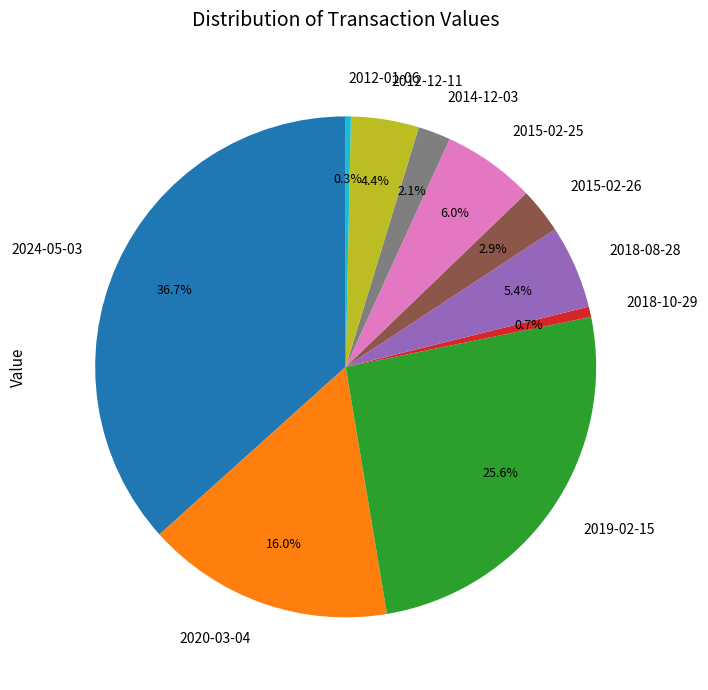

What is the largest slice in the pie chart?

2024-05-03